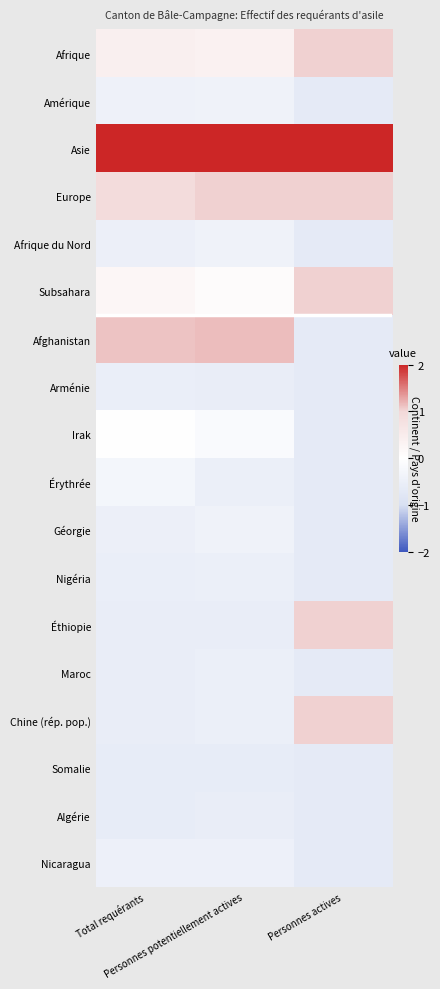

Is the value of Géorgie at Personnes potentiellement actives greater than the value of Somalie at Total requérants?

Yes